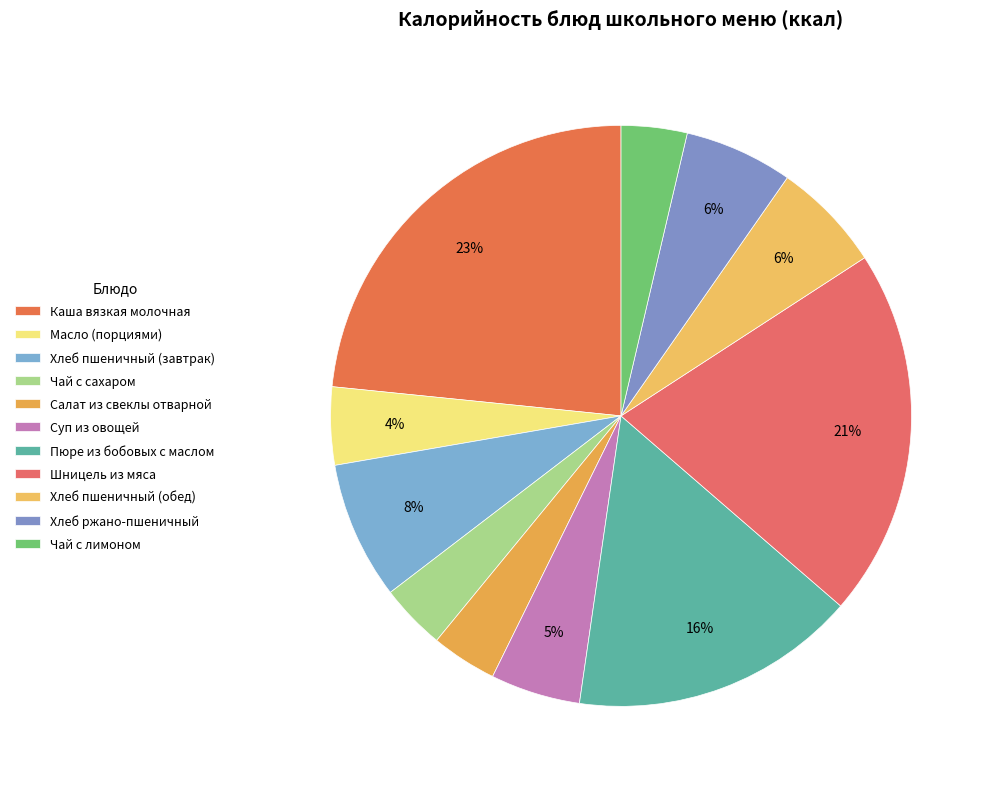

To the nearest percent, what is the difference between the largest and smallest slice percentages?

20%